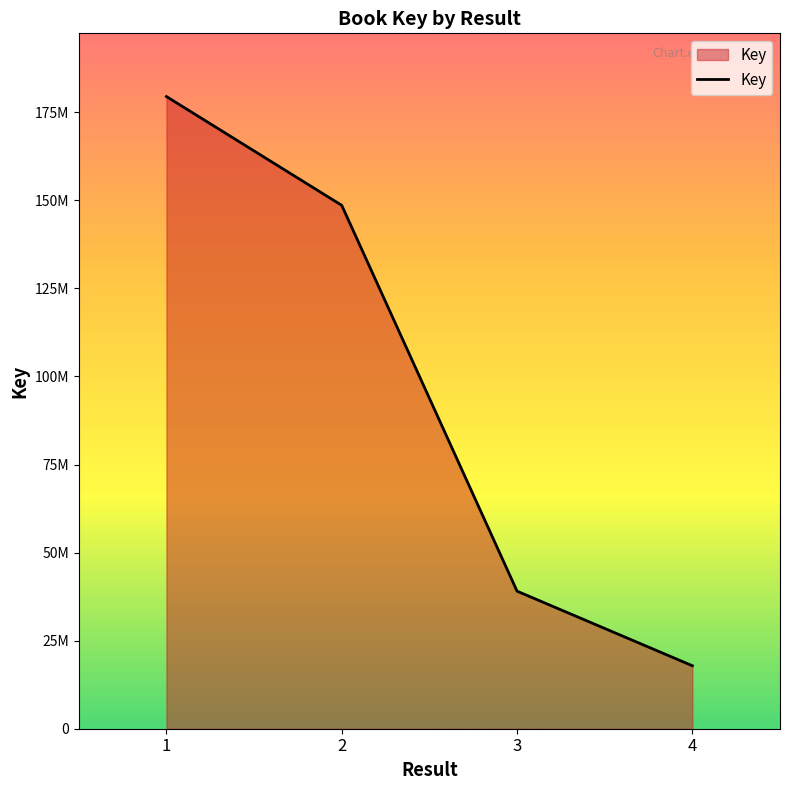

Is this an area chart (filled region under the line)?

Yes